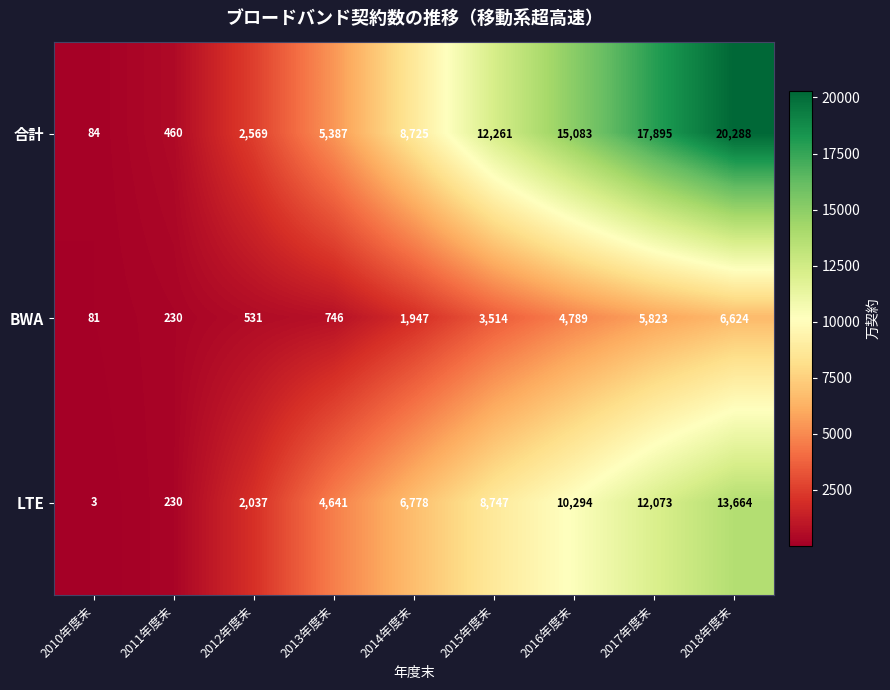

At which category is the sum across all series the highest?

2018年度末